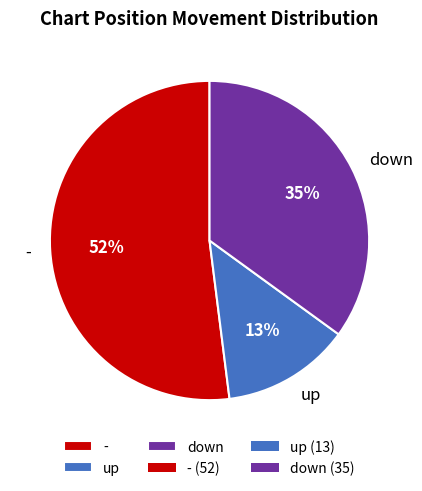

Is it true that - is 65% of the pie?

False